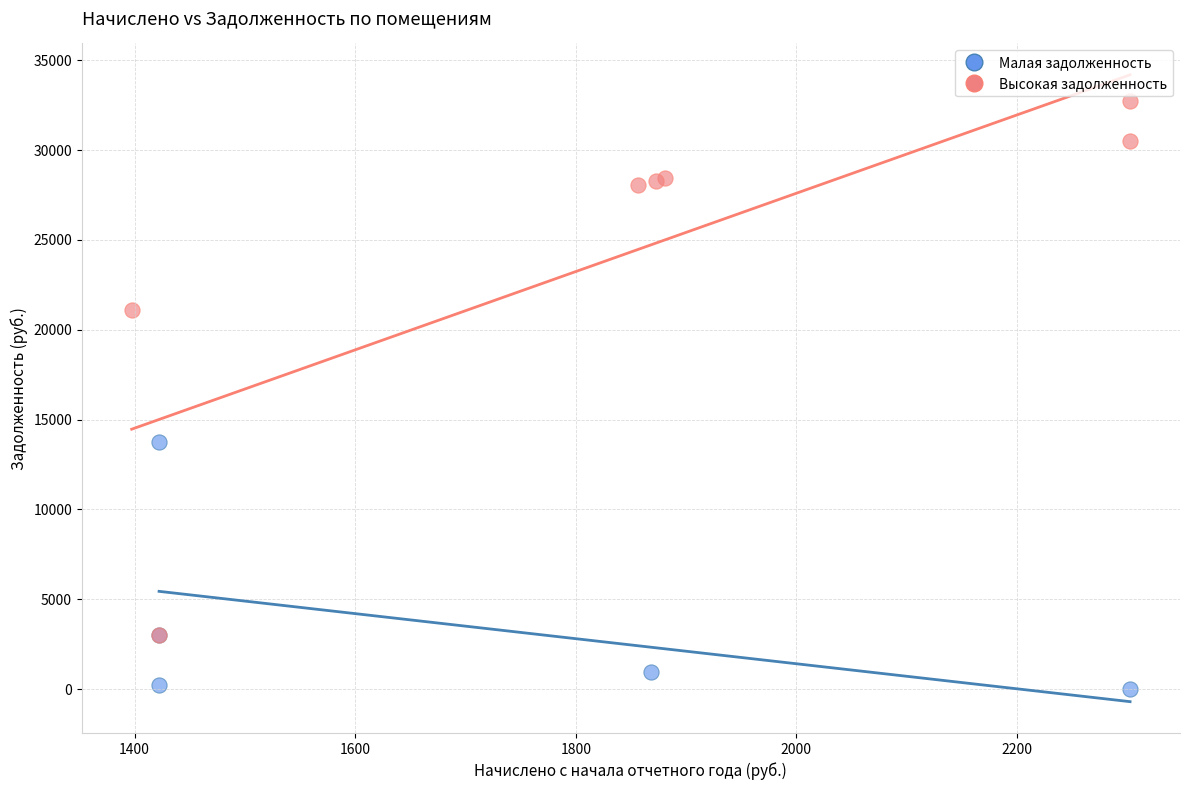

Which series contains the lowest Y value?

Малая задолженность